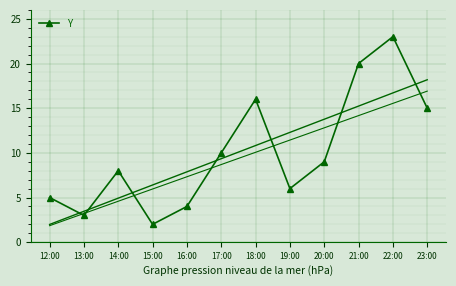

Where does the data first go above 9?

17:00